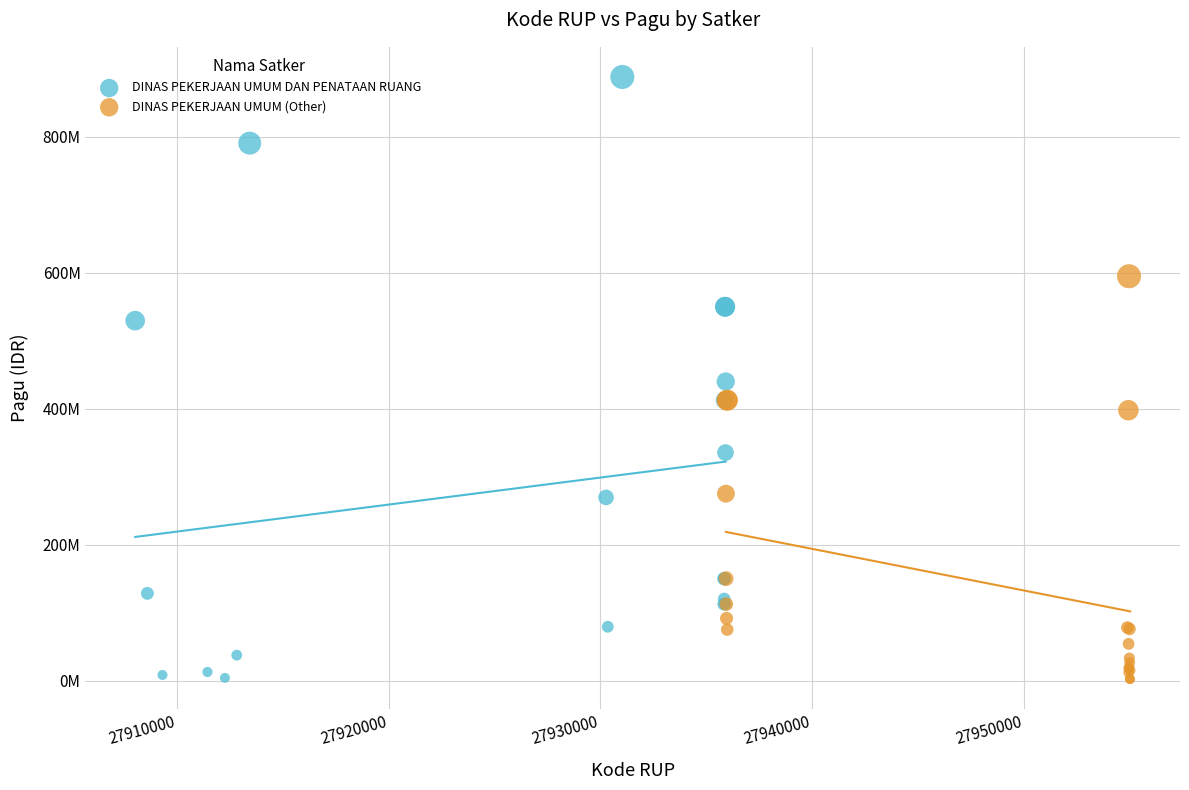

Which series reaches the maximum Y coordinate?

DINAS PEKERJAAN UMUM DAN PENATAAN RUANG